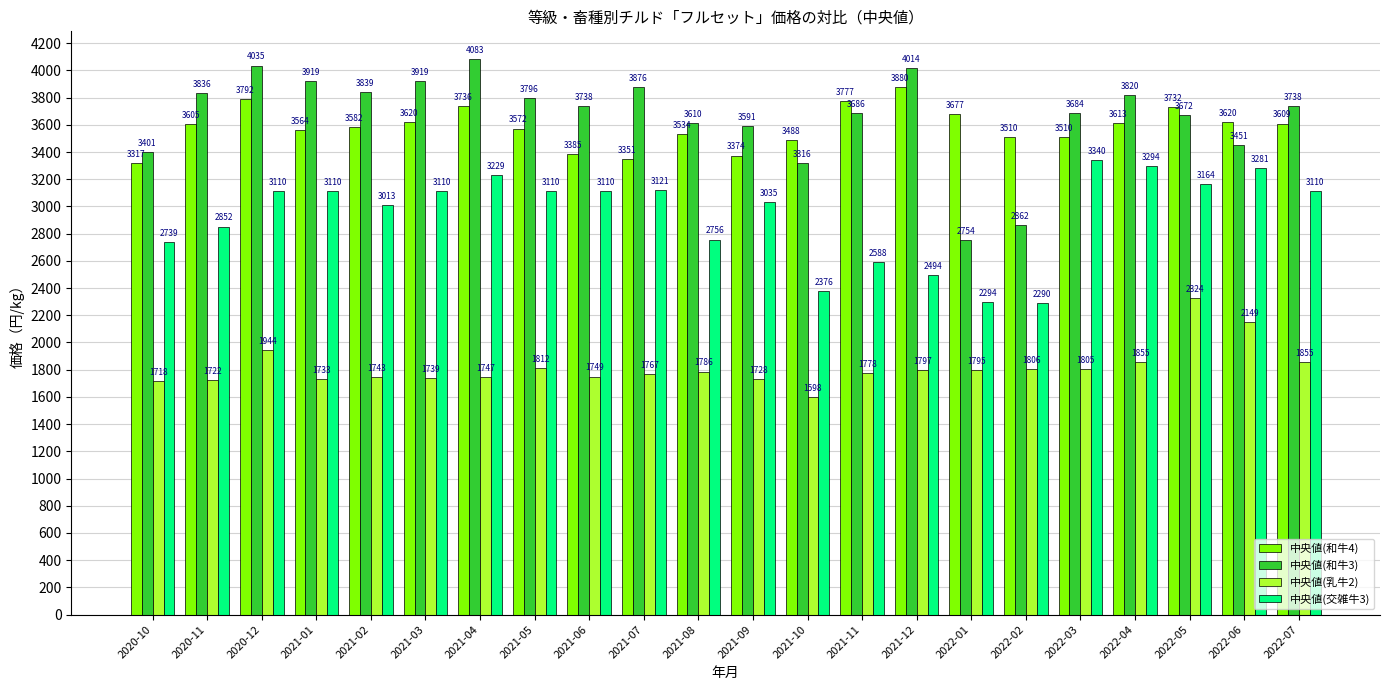

What is the label of the 1st bar from the left?

2020-10